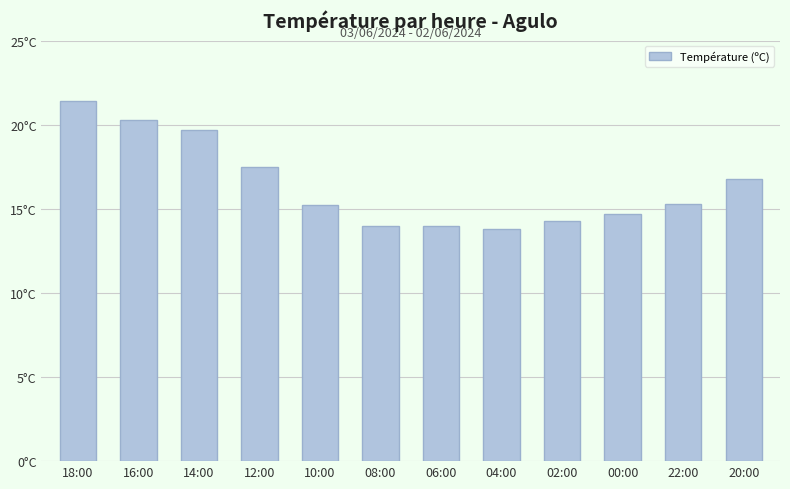

What is the label of the 4th bar from the right?

02:00